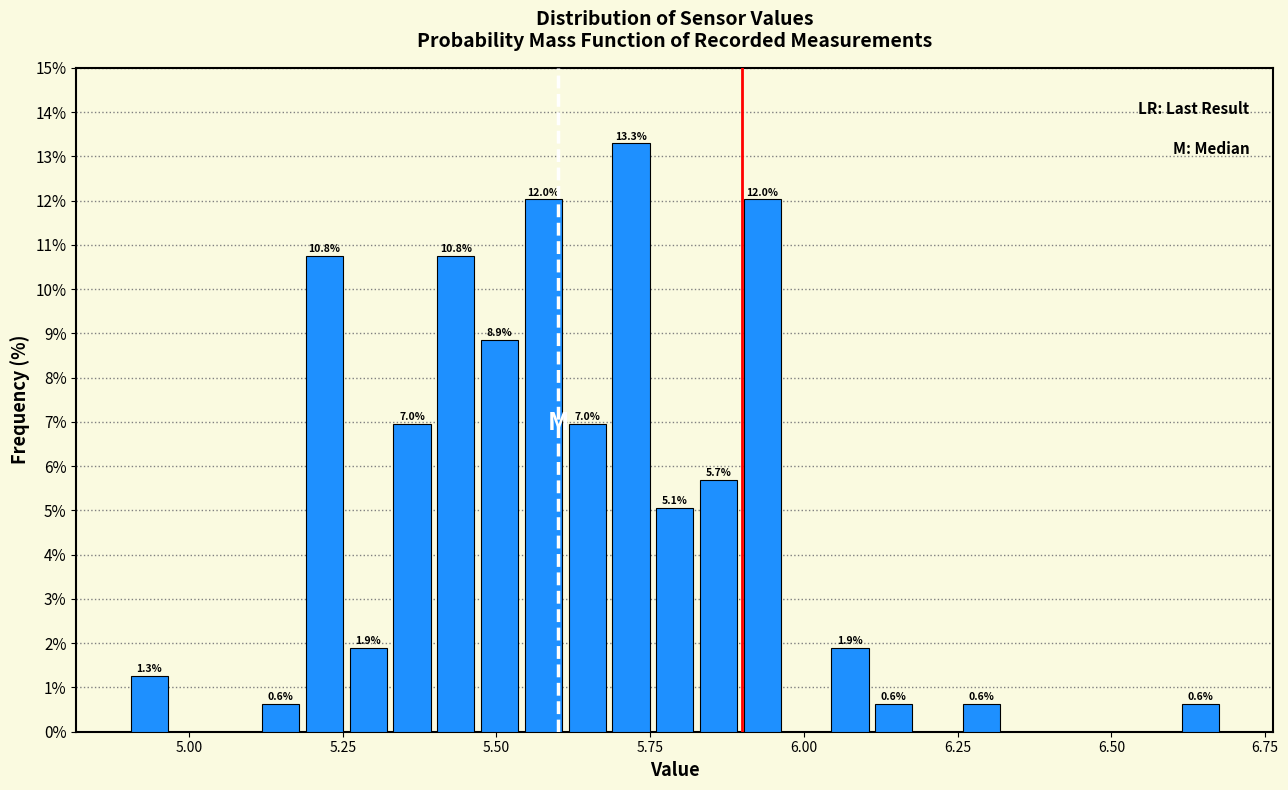

Around what value on the x-axis is the tallest bar? Give the approximate position of its centre, as read against the axis.

5.70